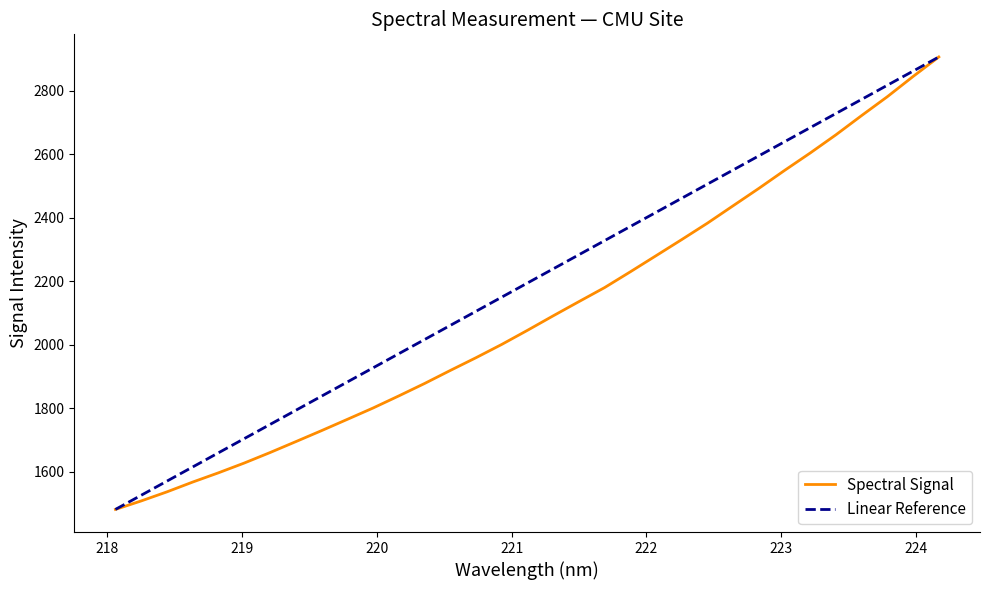

How many data points does each series have?

33